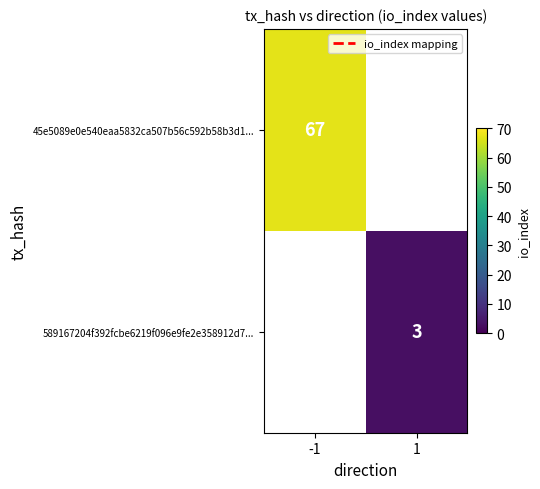

How many series are shown in this chart?

2